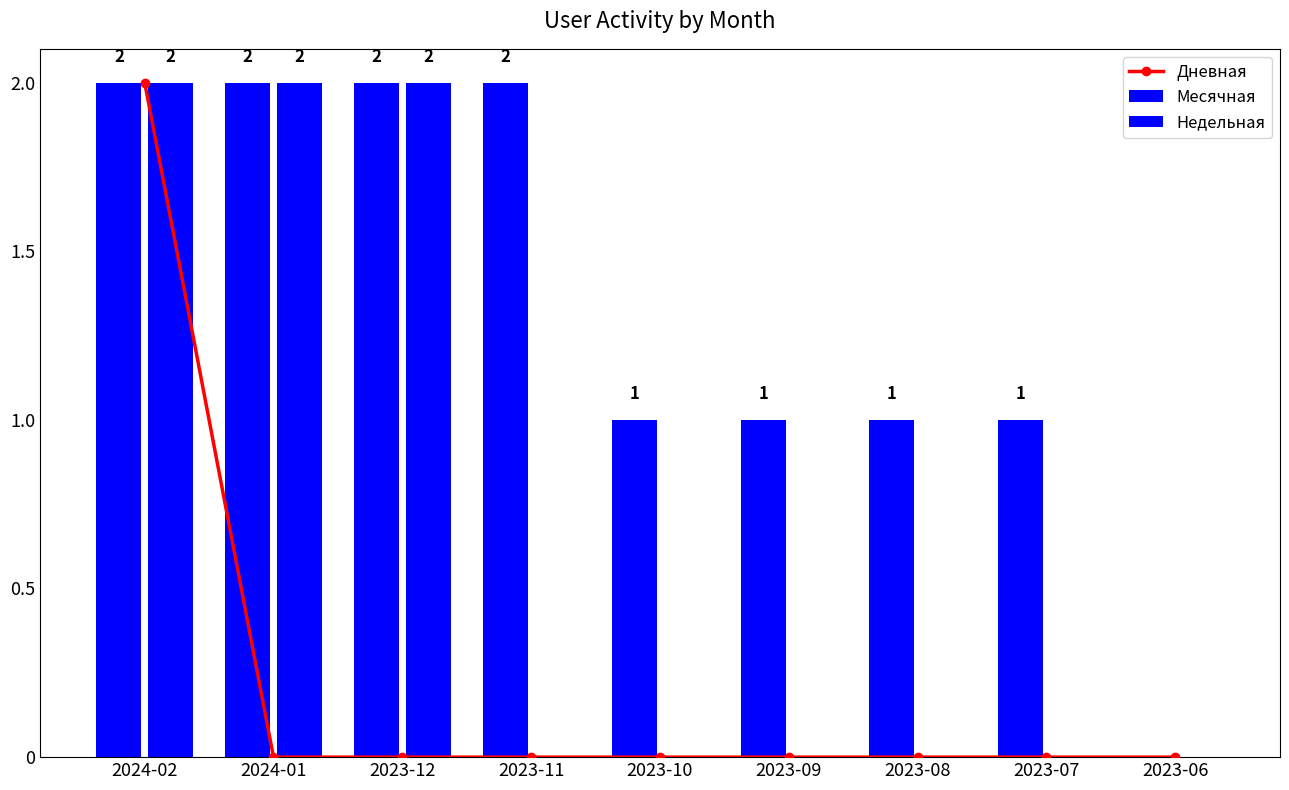

What are all the series names shown in the legend?

Дневная, Месячная, Недельная